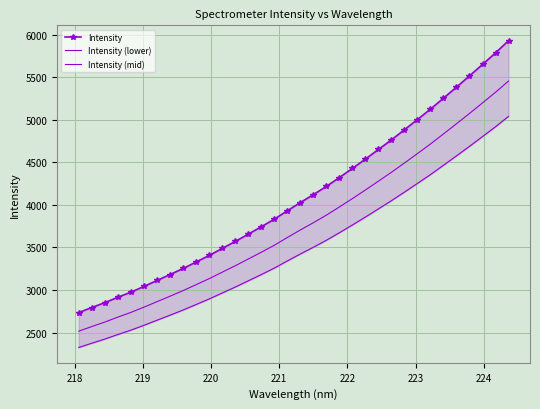

What is the average value of the Intensity (lower) series?

3485.1